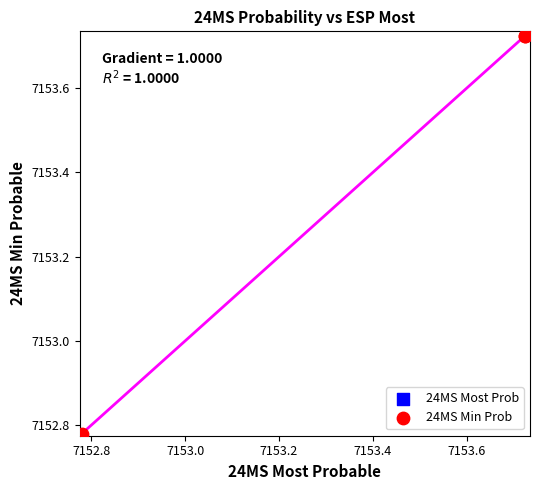

Which series has the largest Y range (max minus min)?

24MS Min Prob